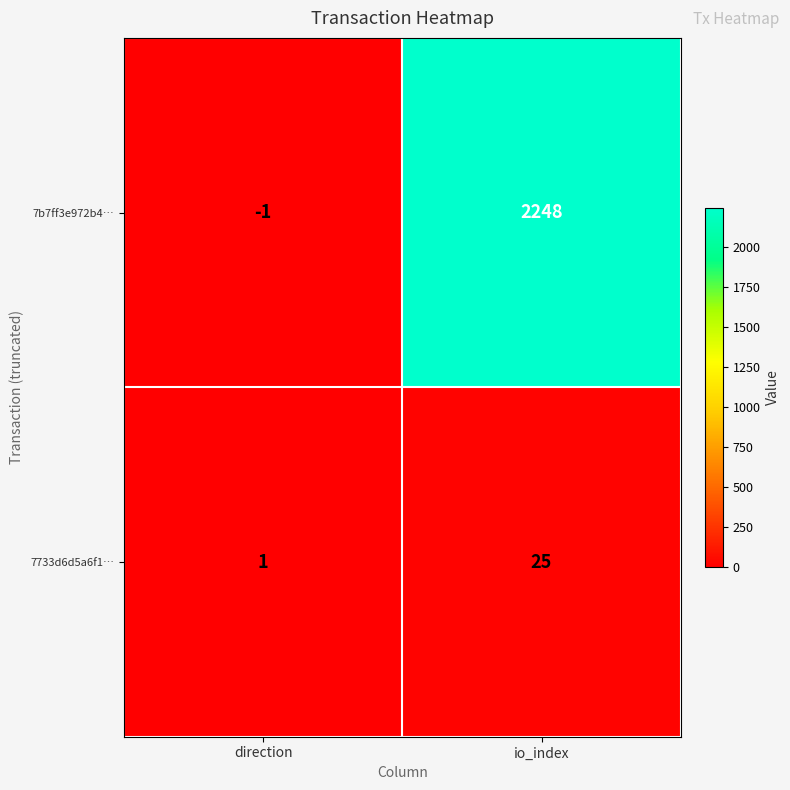

Rank the series by their maximum value, from highest to lowest.

7b7ff3e972b4…, 7733d6d5a6f1…